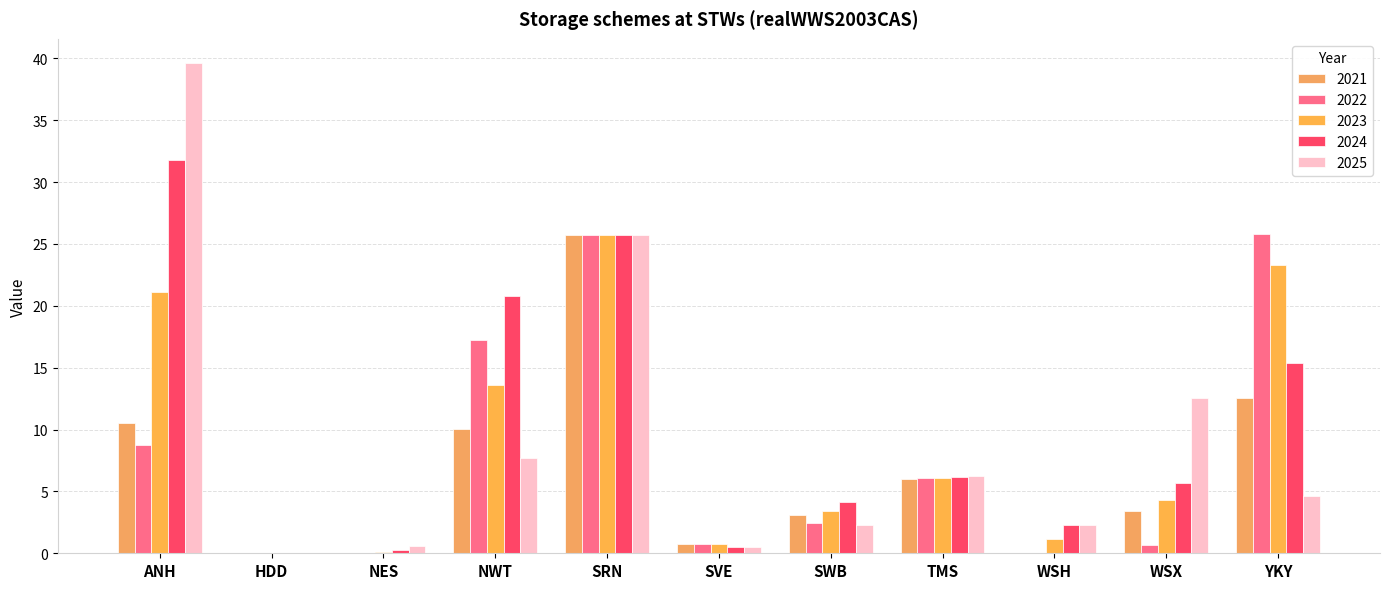

How many distinct data groups are displayed?

5